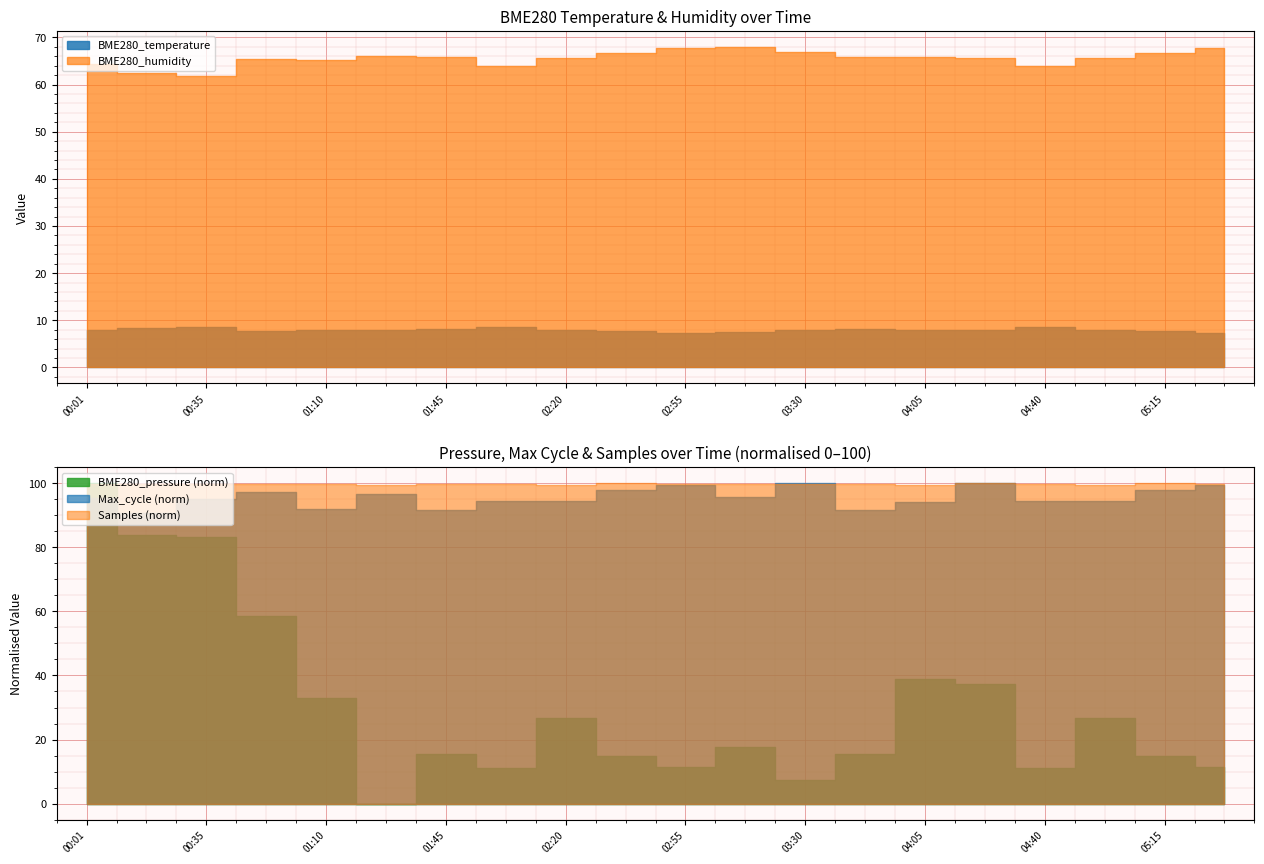

Reading right to left, what are all the values shown in this chart?

BME280_temperature: 7.4	7.6	7.9	8.5	8.0	8.0	8.1	7.8	7.4	7.4	7.6	7.9	8.5	8.1	8.1	8.0	7.7	8.6	8.4	7.9
BME280_humidity: 67.8	66.8	65.7	63.9	65.7	65.9	65.8	66.9	68.0	67.8	66.8	65.7	63.9	65.8	66.0	65.2	65.5	61.9	62.5	64.3
BME280_pressure: 98989.8	98994.5	99010.3	98989.2	99024.2	99026.6	98995.1	98984.3	98998.1	98989.8	98994.5	99010.3	98989.2	98995.1	98974.5	99018.8	99052.7	99085.8	99086.7	99108.3
Min_cycle: 32.0	32.0	32.0	32.0	32.0	32.0	32.0	32.0	32.0	32.0	32.0	32.0	32.0	32.0	32.0	32.0	32.0	32.0	32.0	32.0
Max_cycle: 35553.0	34972.0	33832.0	33831.0	35784.0	33682.0	32773.0	35785.0	34236.0	35553.0	34972.0	33832.0	33831.0	32773.0	34583.0	32869.0	34851.0	34051.0	32478.0	34141.0
Samples: 4420026.0	4432092.0	4406461.0	4417535.0	4431267.0	4405385.0	4416937.0	4416166.0	4416504.0	4420026.0	4432092.0	4406461.0	4417535.0	4416937.0	4405293.0	4416819.0	4415918.0	4426712.0	4414342.0	4426726.0